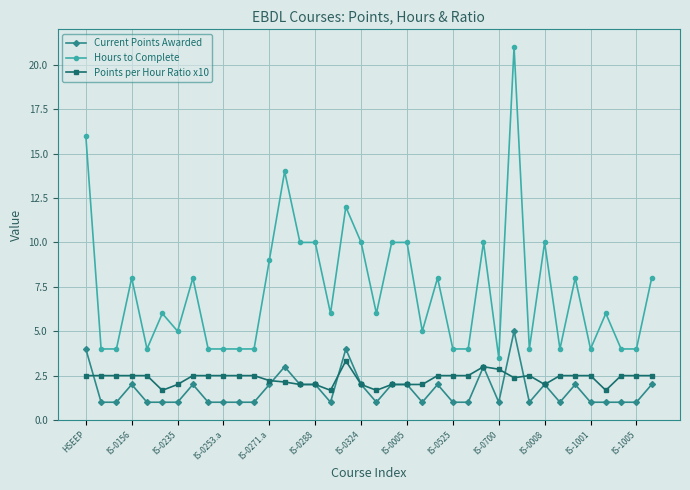

Which series has the widest spread of values?

Hours to Complete